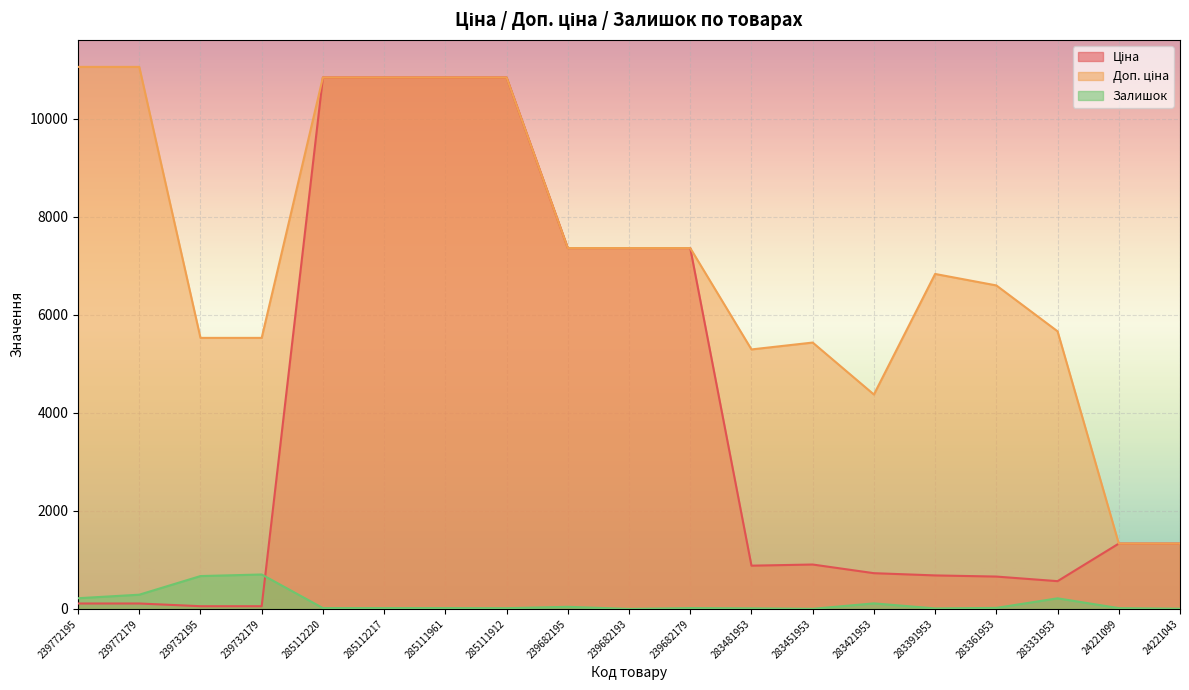

Reading left to right, extract all data points from this chart.

Ціна: 110.5	110.5	55.3	55.3	10840.1	10840.1	10840.1	10840.1	7360.2	7360.2	7360.2	882.1	905.5	728.8	683.2	659.8	566.2	1332.7	1332.7
Доп. ціна: 11055.0	11055.0	5528.0	5528.0	10840.1	10840.1	10840.1	10840.1	7360.2	7360.2	7360.2	5292.4	5432.8	4372.9	6831.9	6597.9	5662.1	1333.0	1333.0
Залишок: 218.0	290.0	670.0	702.0	17.0	17.0	17.0	15.0	43.0	0.0	17.0	12.0	2.0	113.0	10.0	21.0	216.0	16.0	4.0